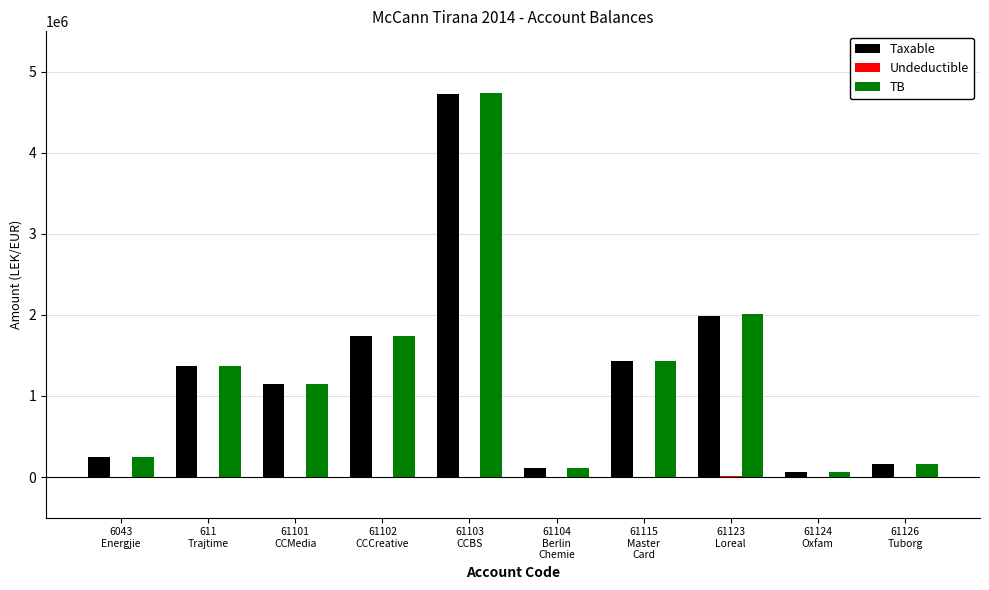

What is the highest value of the TB series?

4735066.9